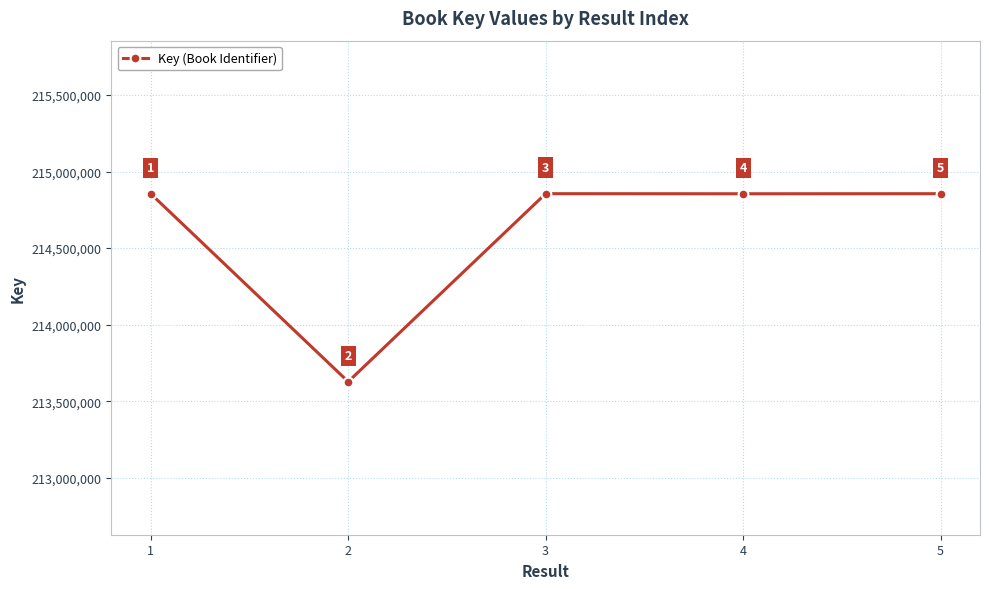

Reading right to left, what are all the values shown in this chart?

5=214855675	4=214855295	3=214855796	2=213627046	1=214855256